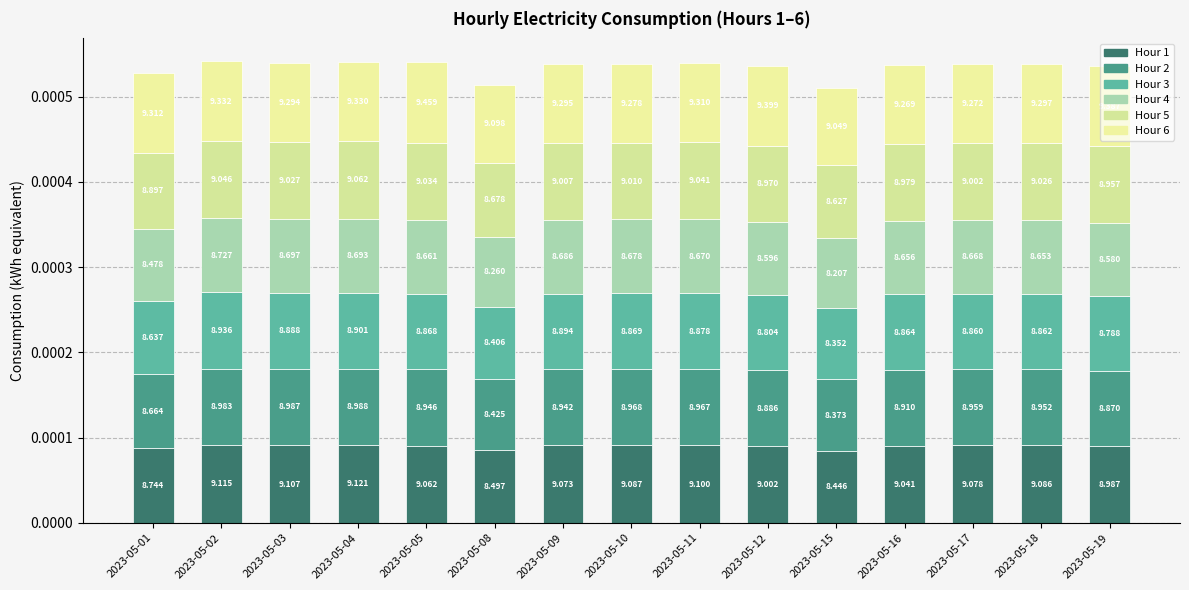

At 2023-05-19, list the series in order from largest to smallest.

Hour 6, Hour 1, Hour 5, Hour 2, Hour 3, Hour 4